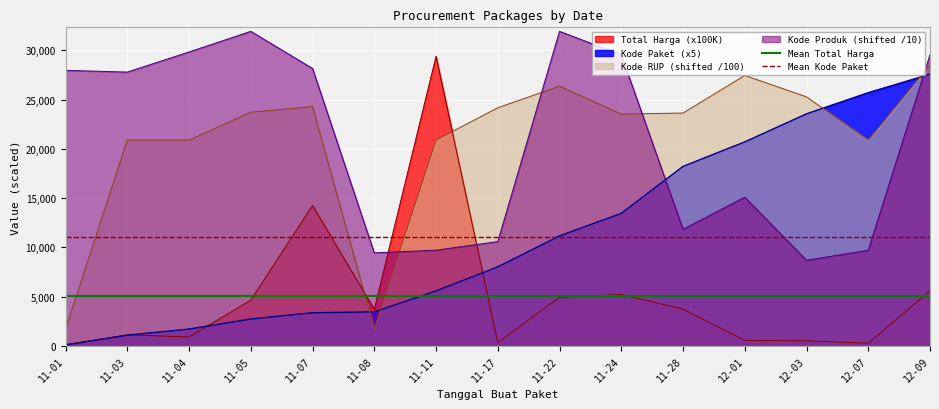

Between which two adjacent categories do Kode Produk (shifted /10) and Kode Paket (x5) first intersect?

11-24 and 11-28